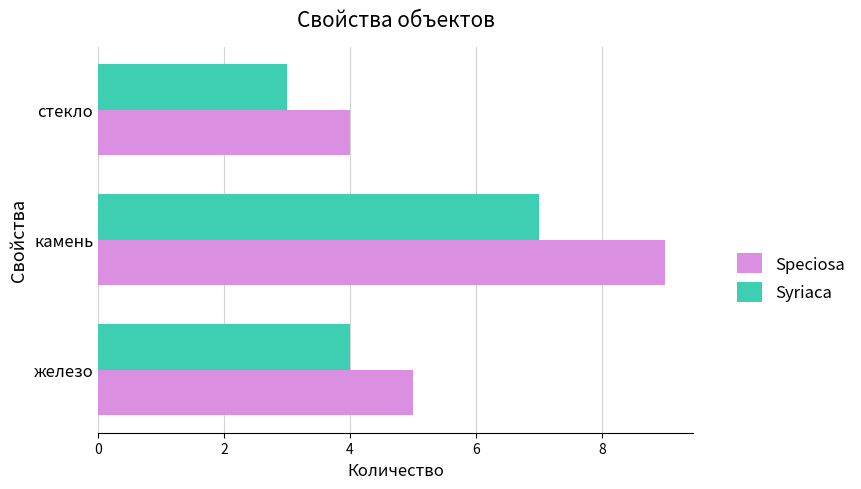

Rank the series at железо from highest to lowest value.

Speciosa, Syriaca